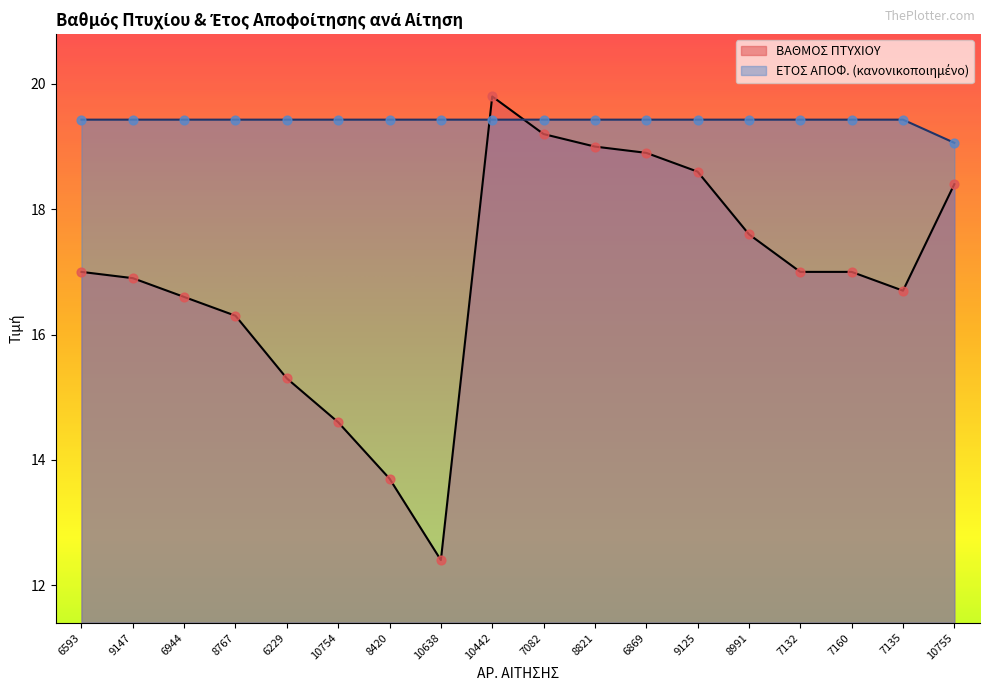

Which series contains the highest Y value?

ΒΑΘΜΟΣ ΠΤΥΧΙΟΥ